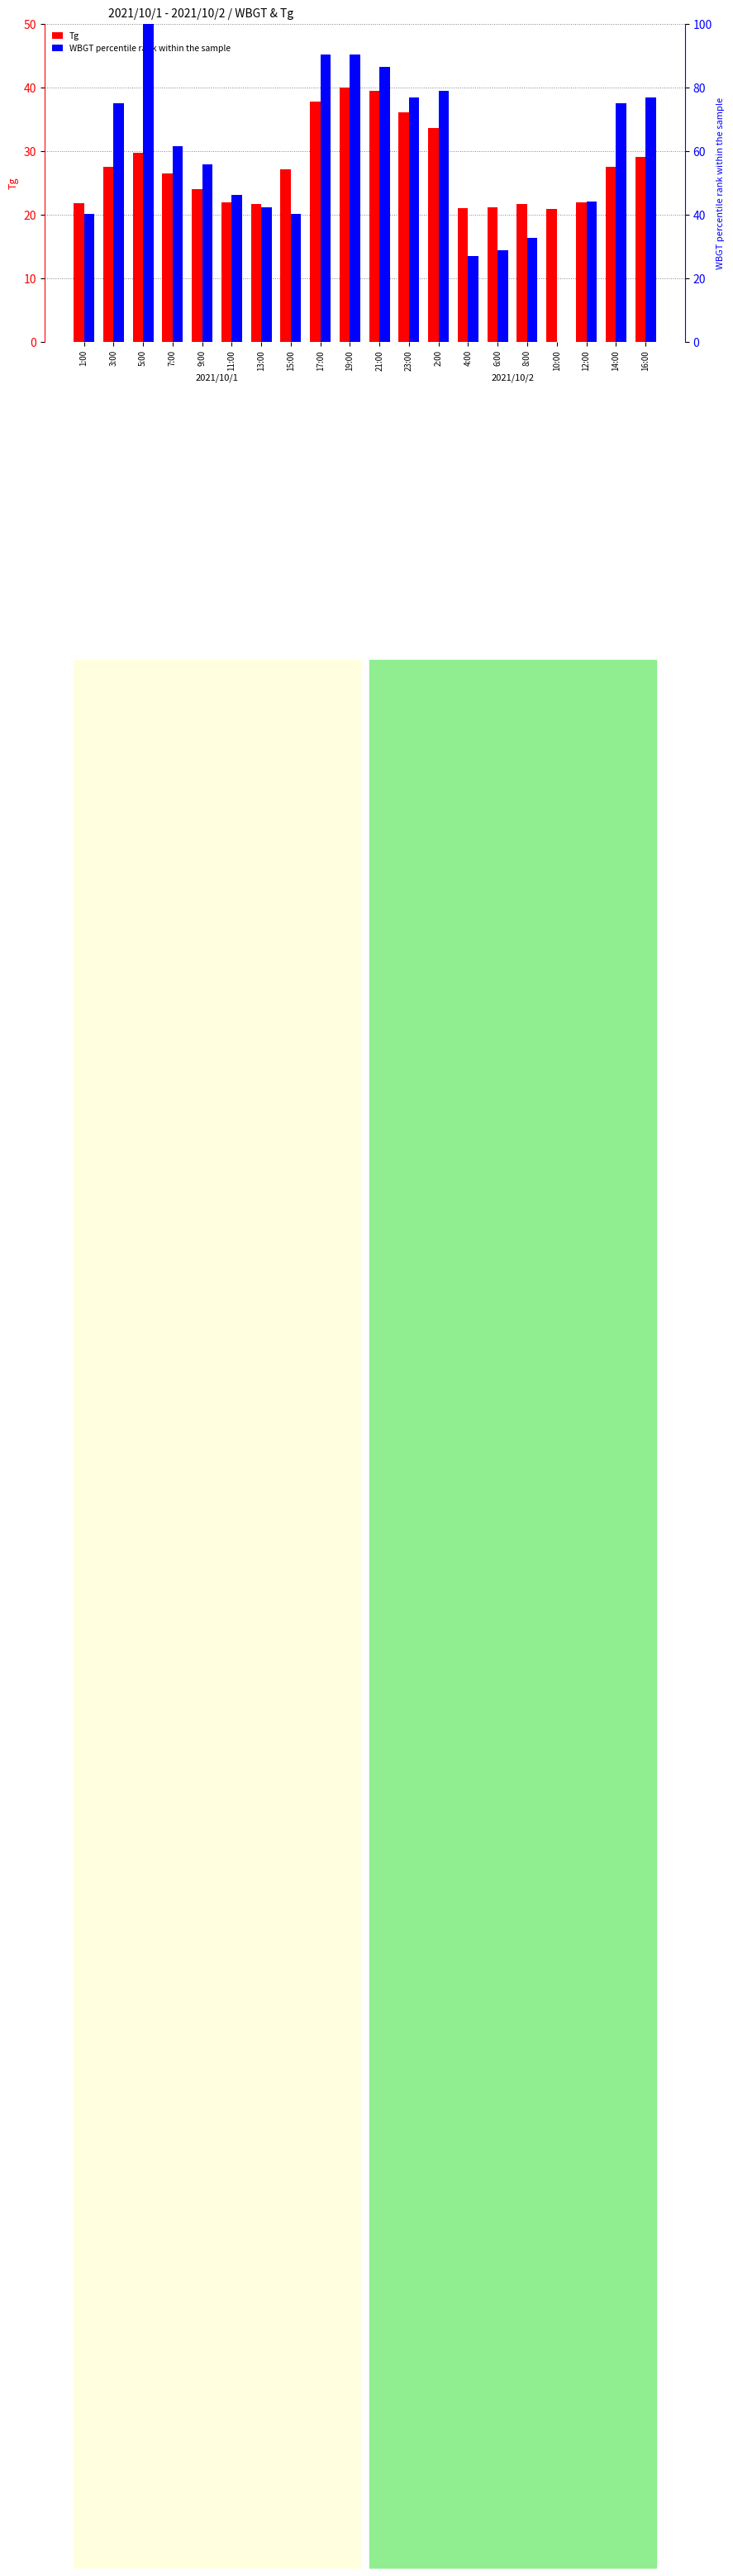

What is the difference between the Tg values at 12:00 and 7:00?

4.6